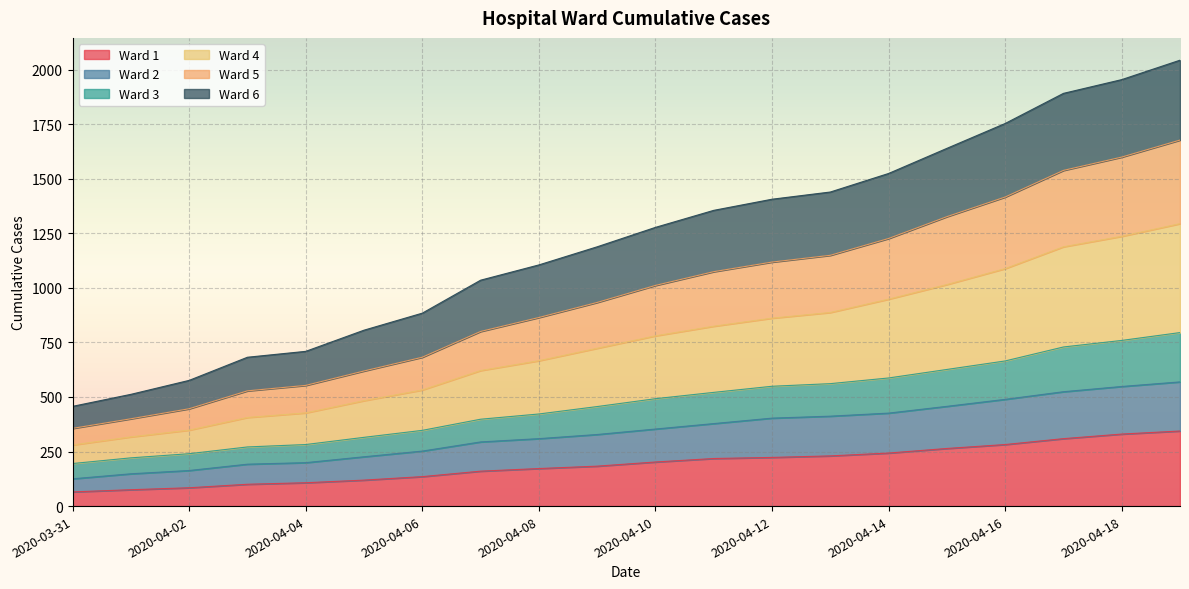

True or false: Ward 6 has more than 2 points higher than both neighbors.

False